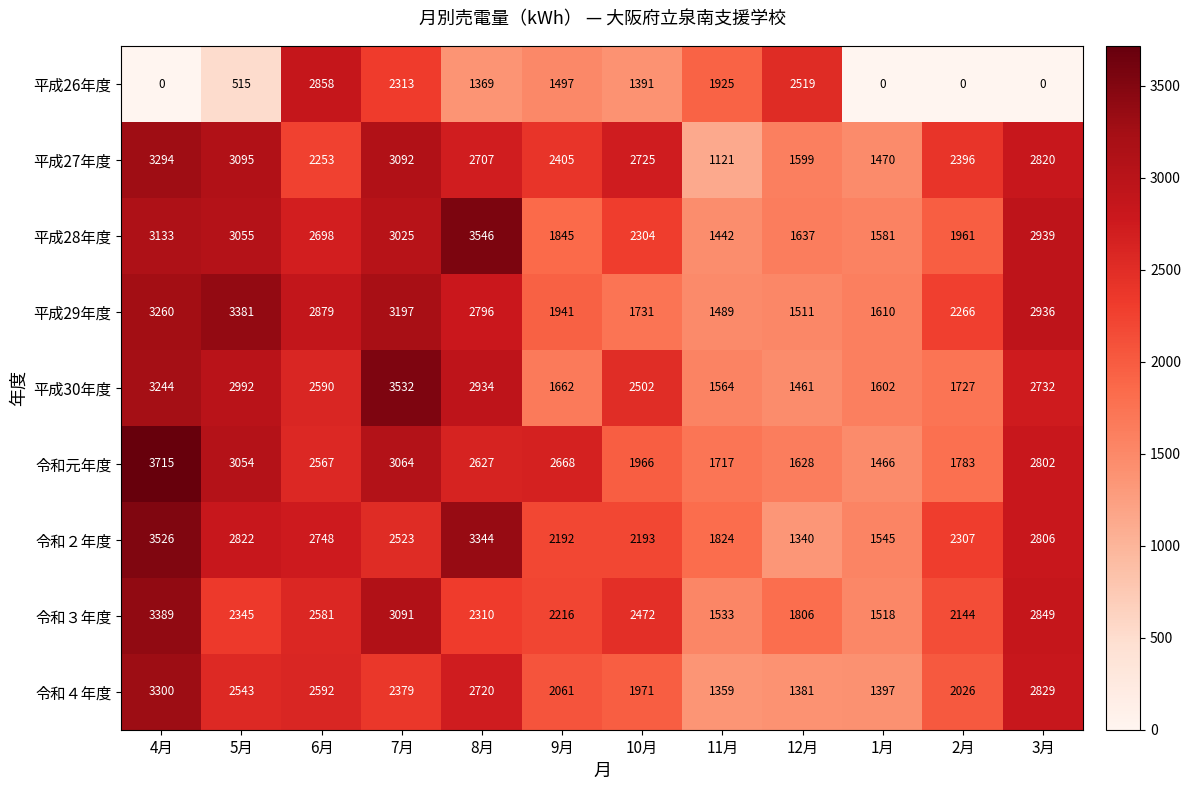

Is it true that 令和３年度 equals 3389 at 4月?

True